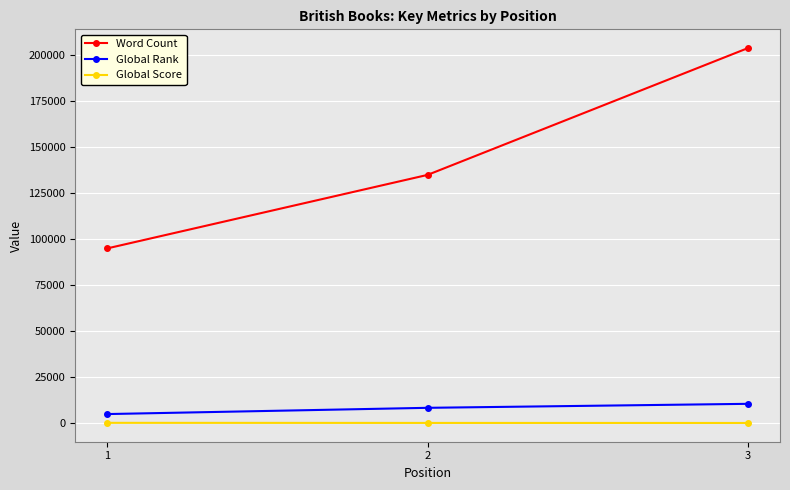

At 3, list the series in order from largest to smallest.

Word Count, Global Rank, Global Score